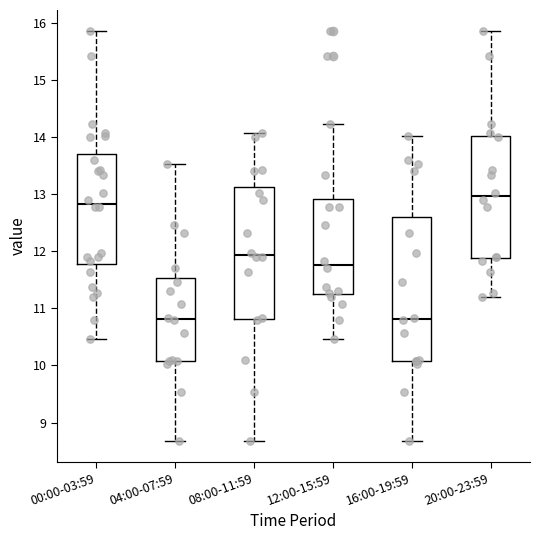

Where is the lower edge of the box for 16:00-19:59 on the y-axis? The values are not printed on the chart, so give them approximately, as read against the axis.

10.1